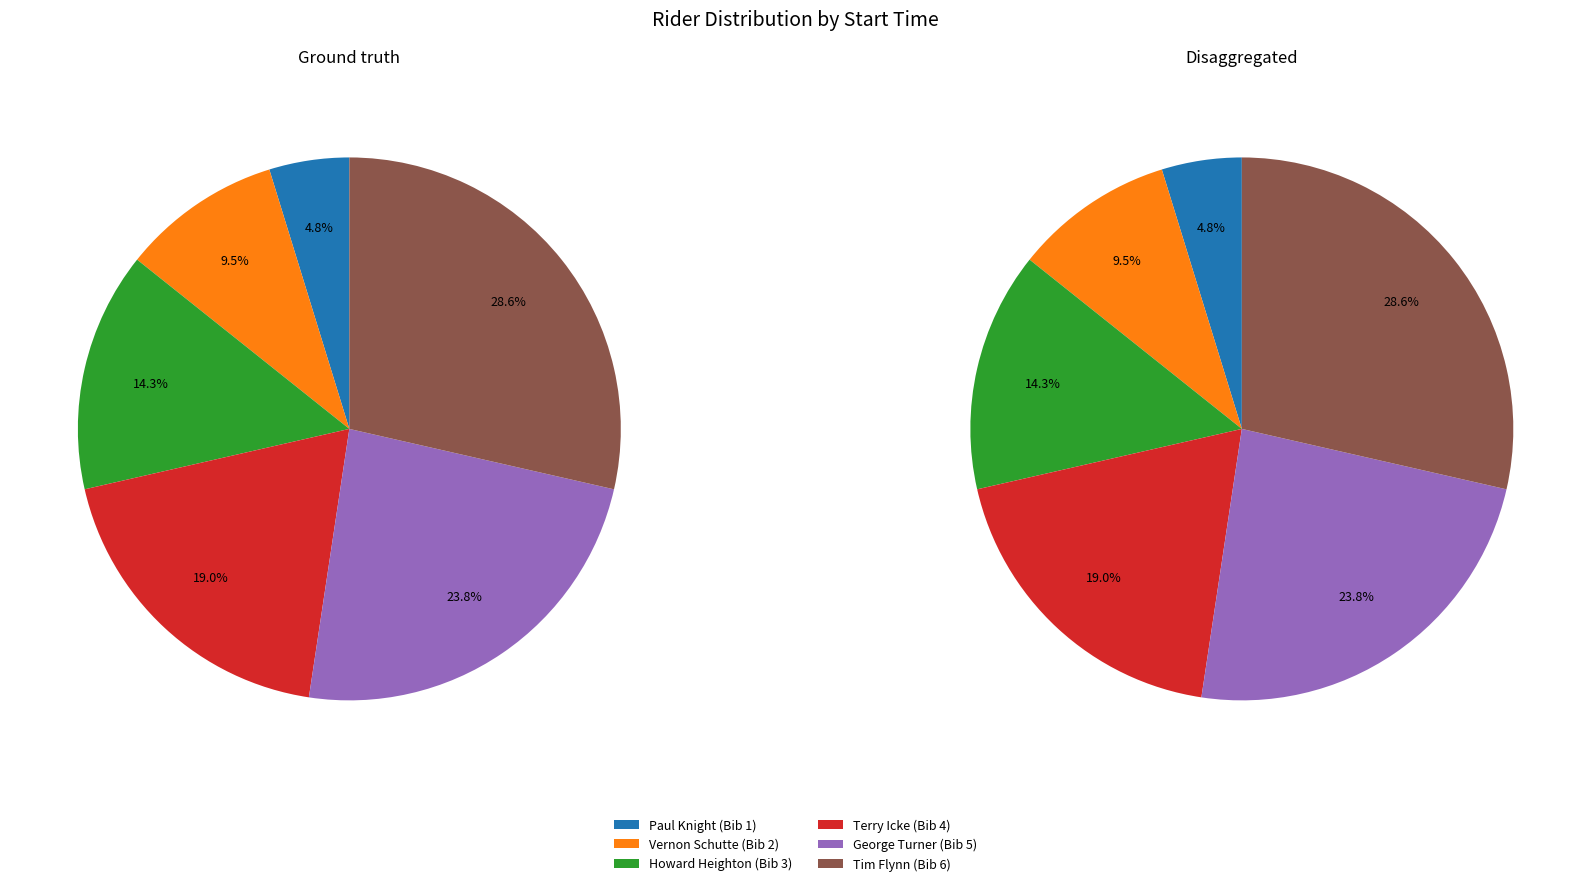

Rank the categories by value from lowest to highest.

Paul Knight
11:50:00, Vernon Schutte
11:50:30, Howard Heighton
11:51:00, Terry Icke
11:51:30, George Turner
11:52:00, Tim Flynn
11:52:30